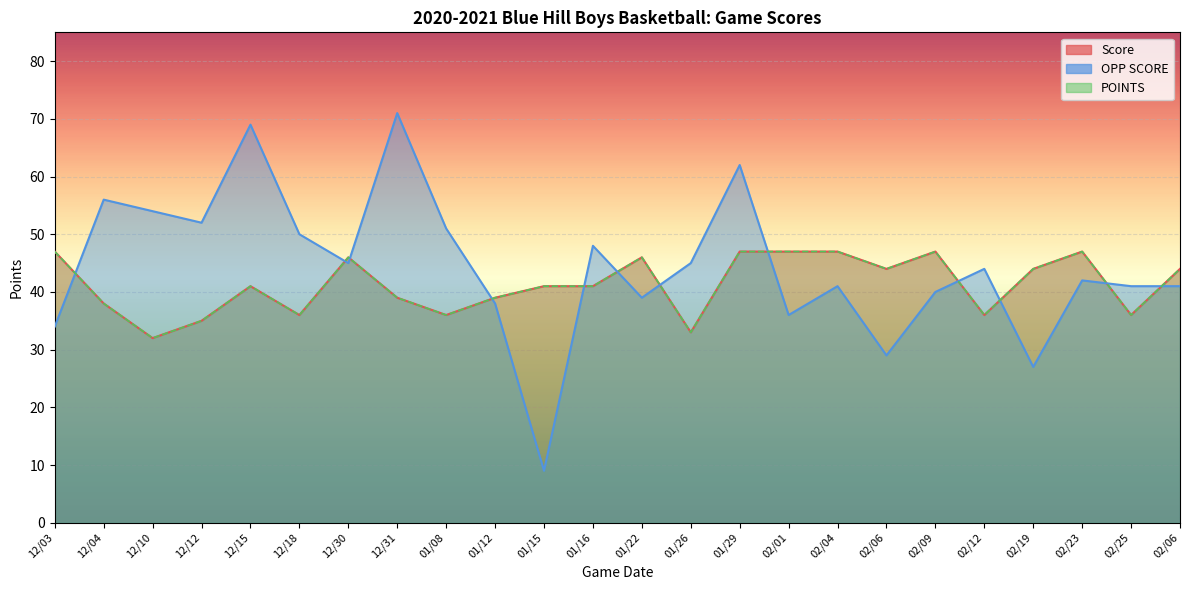

At which label does OPP SCORE first exceed 44?

12/04